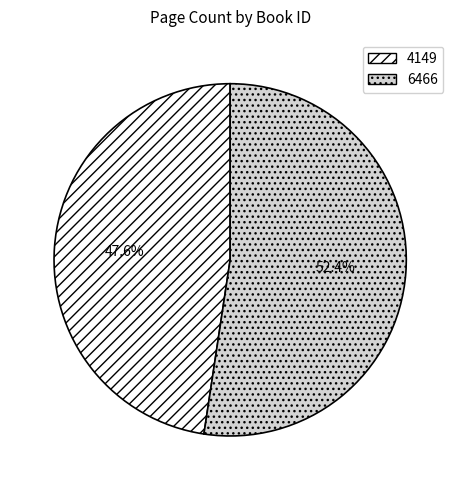

What percentage is the 4149 slice, to the nearest percent?

48%